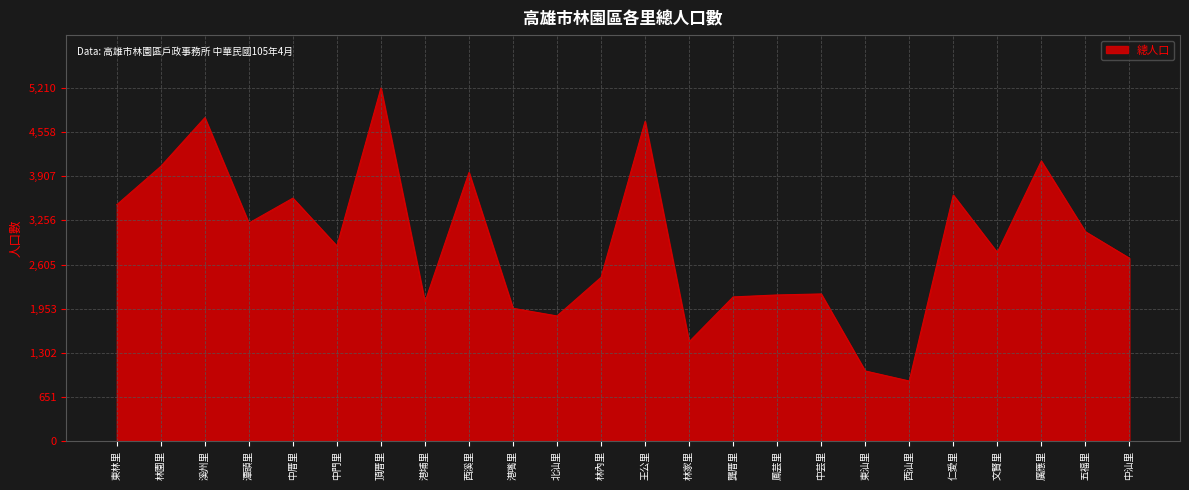

What is the sum of the values at 林內里 and 中汕里?

5115